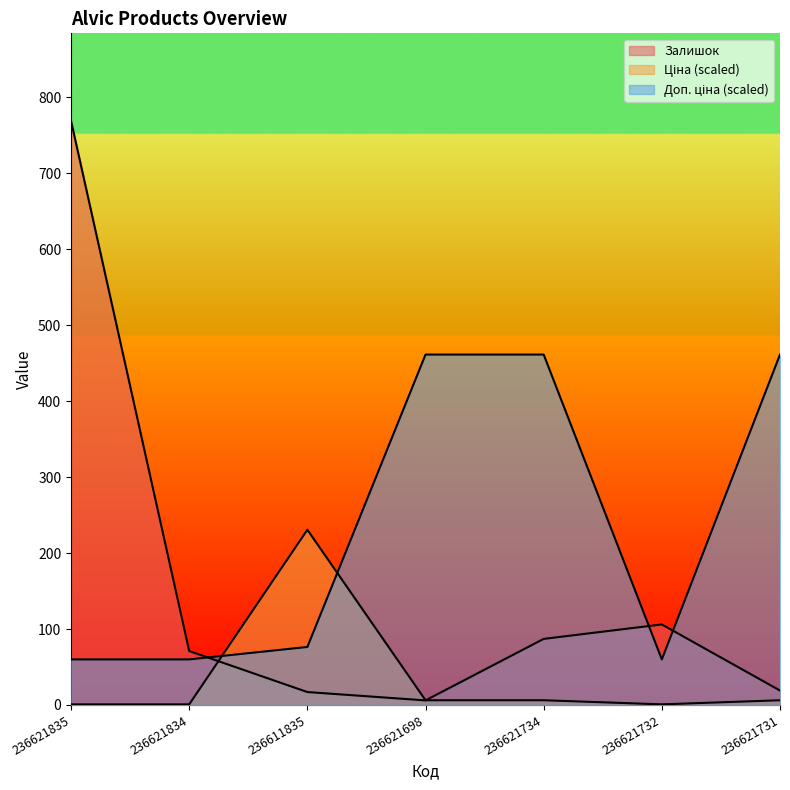

Which series ends up on top after the final intersection of Залишок and Ціна?

Залишок